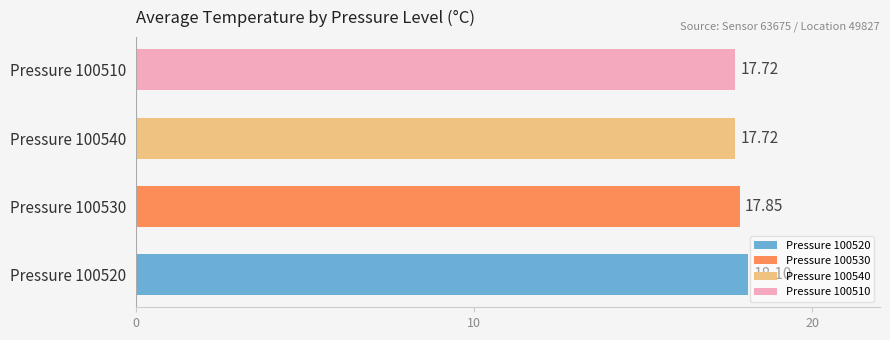

What is the sum of all values?

71.4